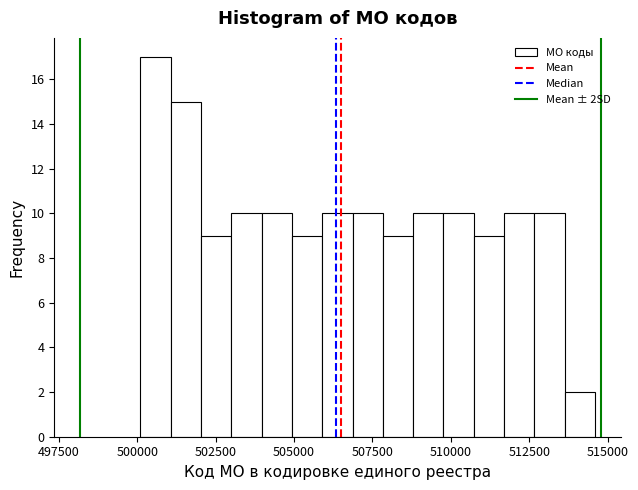

Around what value on the x-axis is the tallest bar? Give the approximate position of its centre, as read against the axis.

500500